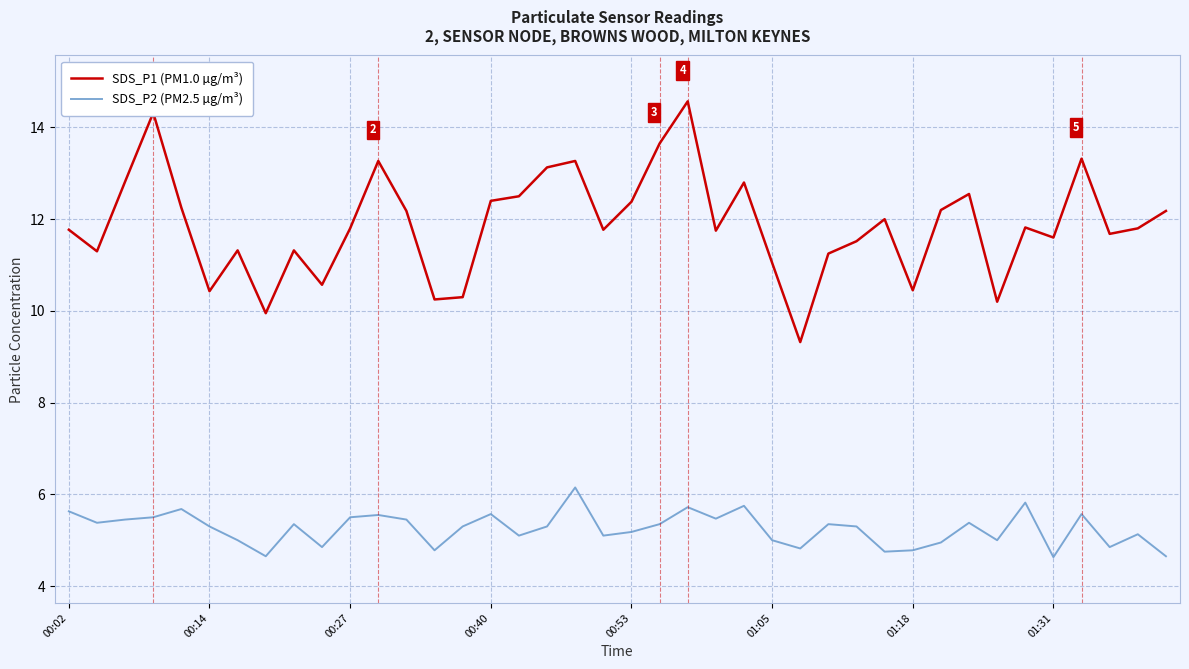

Which series has the widest spread of values?

SDS_P1 (PM1.0 µg/m³)